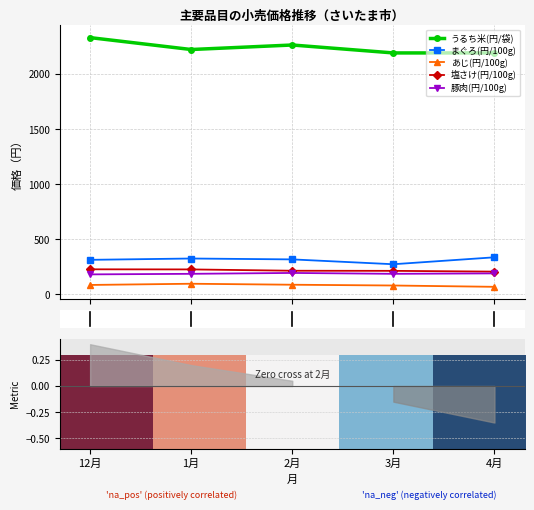

True or false: 豚肉(円/100g) and まぐろ(円/100g) cross at least once.

False